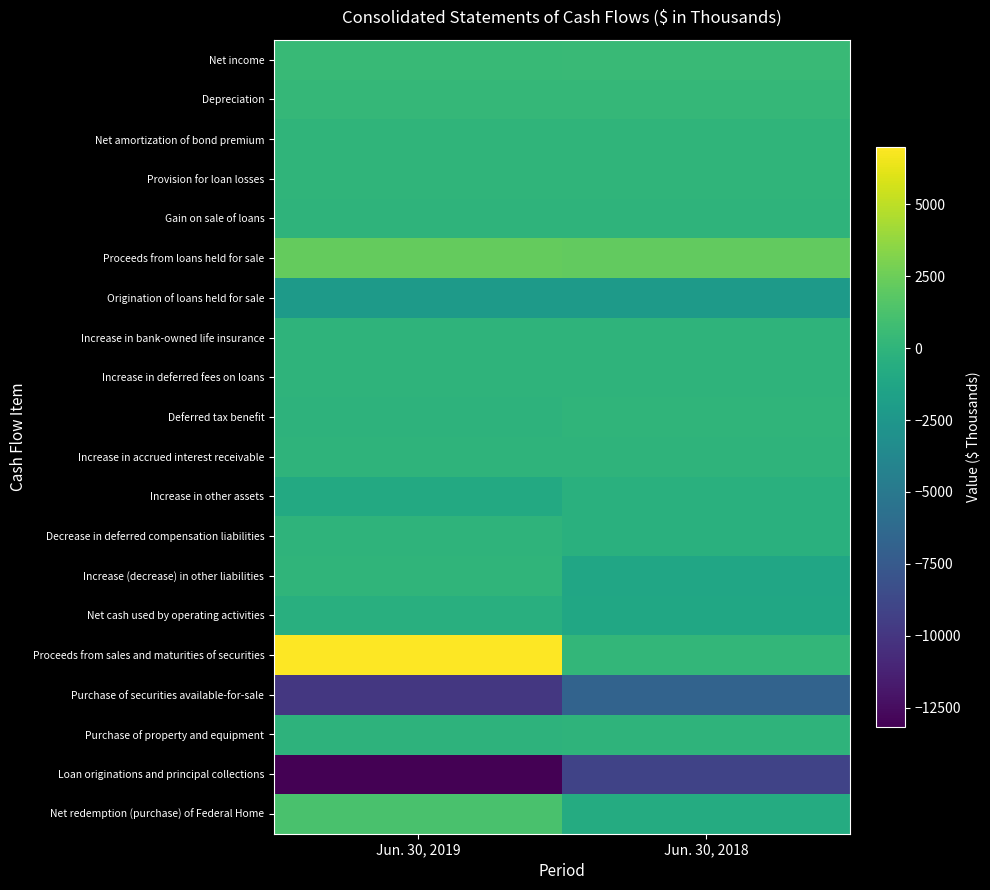

What is the total value across all series at Jun. 30, 2018?

-18694